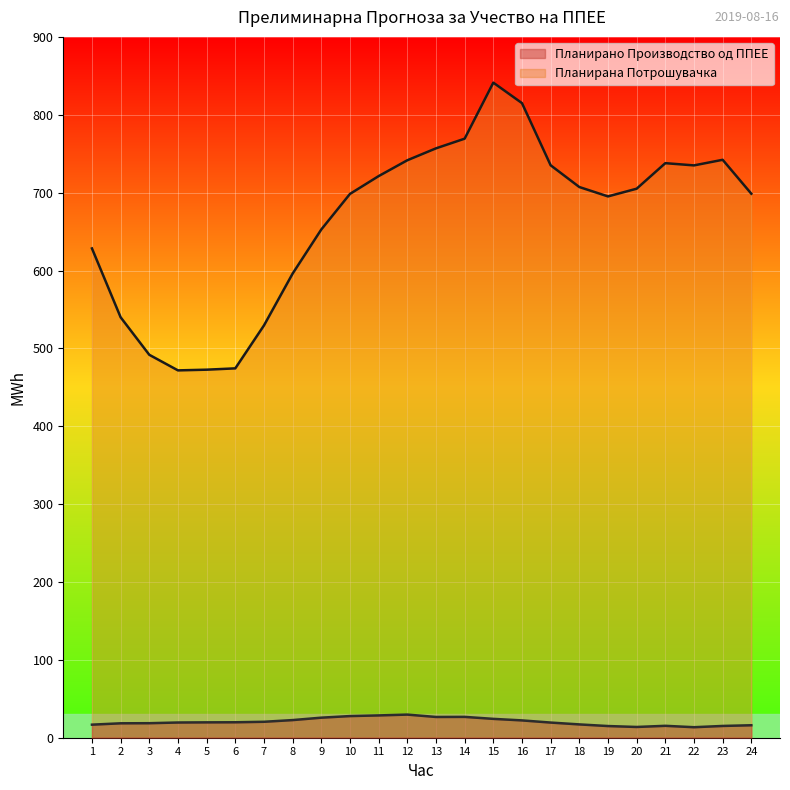

What is the greatest value displayed?

841.2